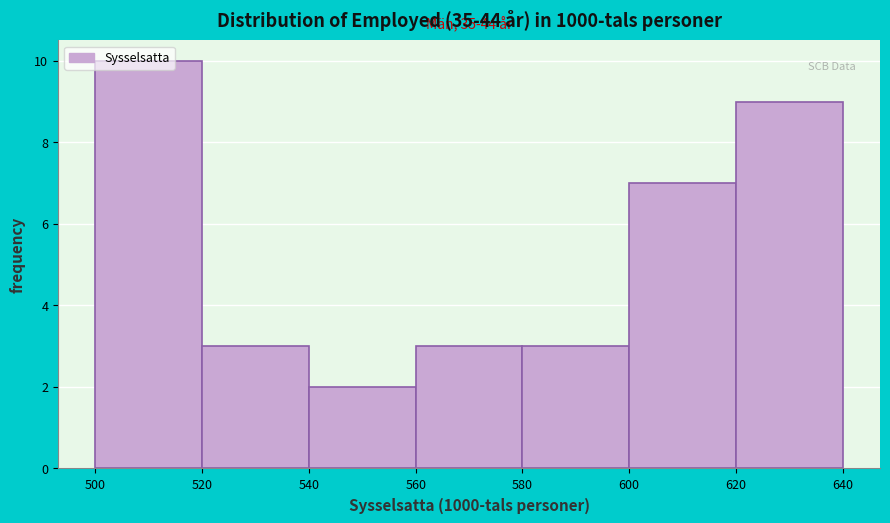

Which range on the x-axis has the tallest bar?

500 to 520